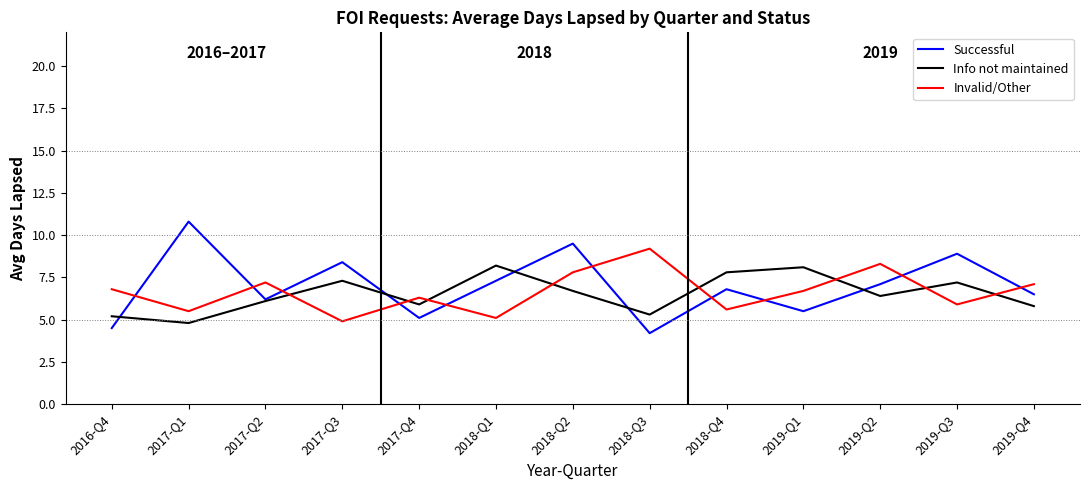

The value of Invalid/Other at 2018-Q1 is 5.1. True or false?

True